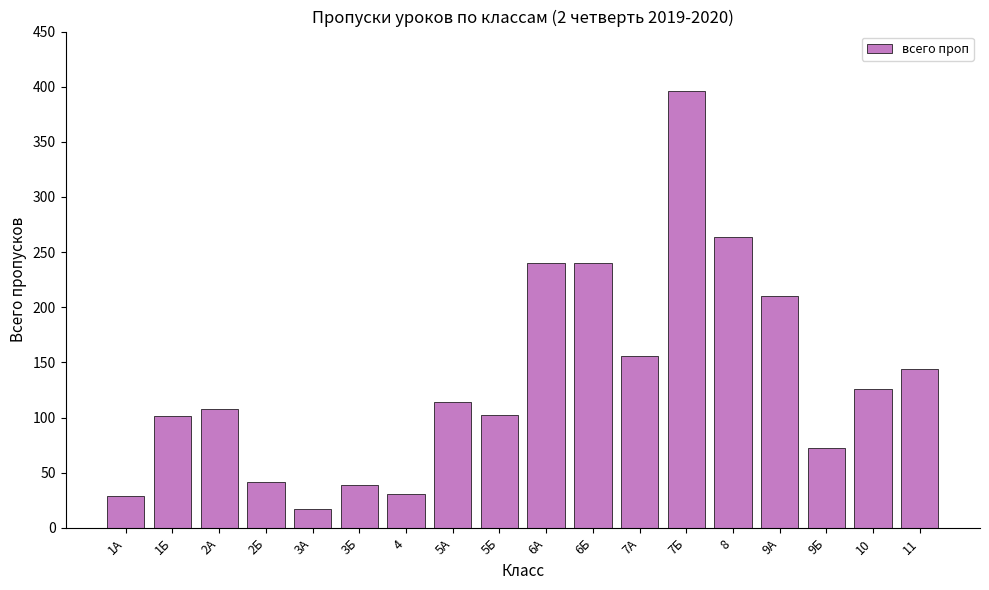

What is the sum of all values?

2431